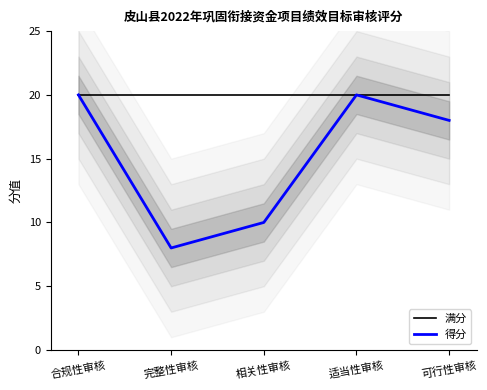

What is the label of the 4th point from the left?

适当性审核